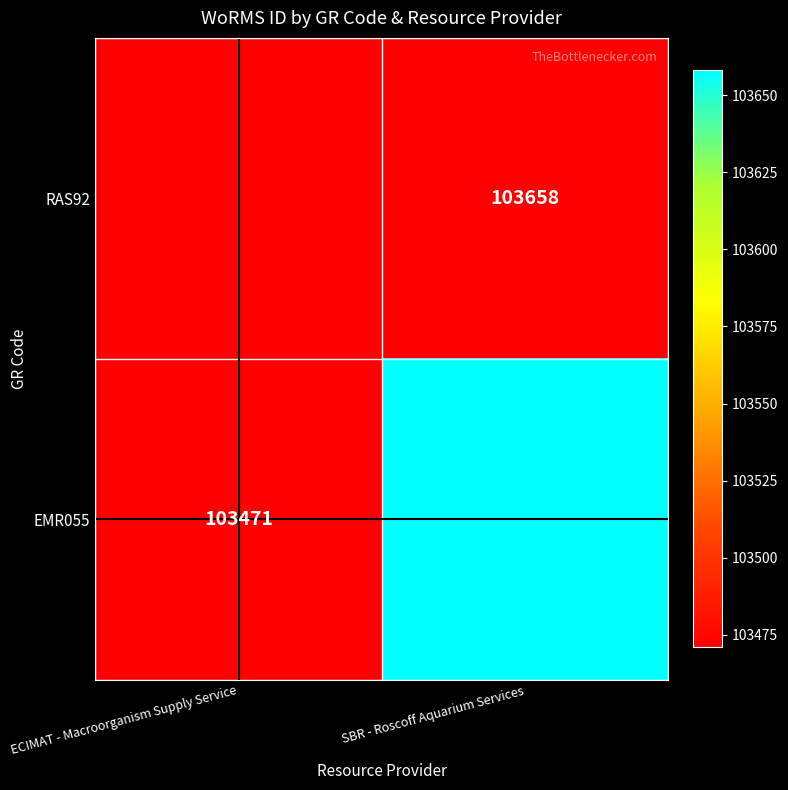

What is the approximate value of EMR055 at SBR - Roscoff Aquarium Services?

103658.0